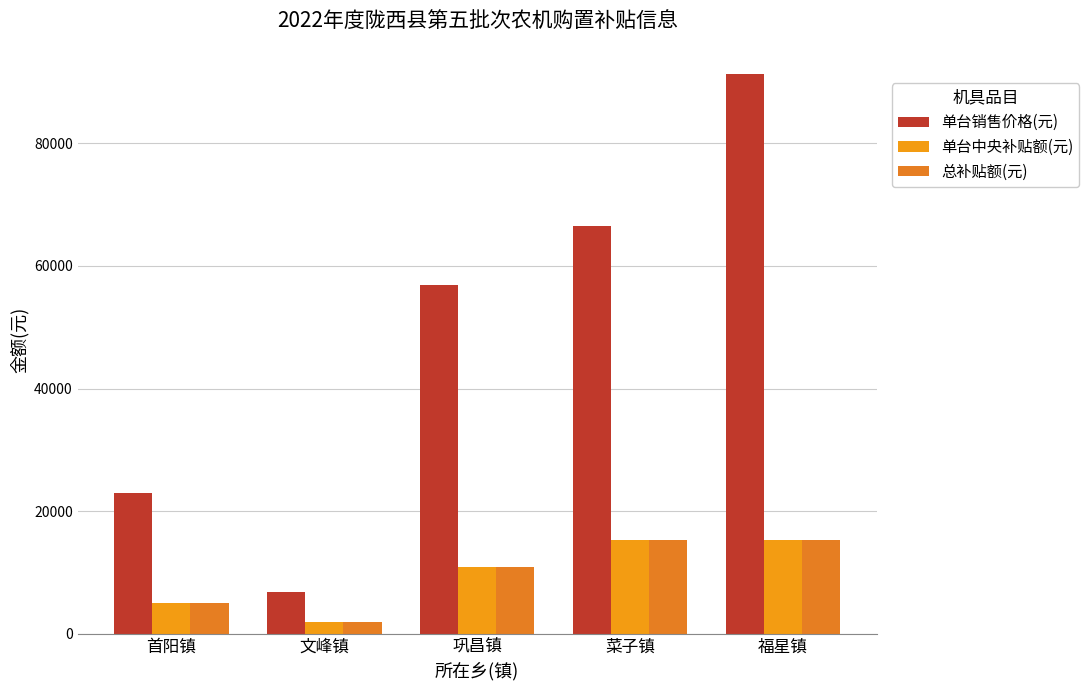

What is the label of the 1st bar from the right?

福星镇